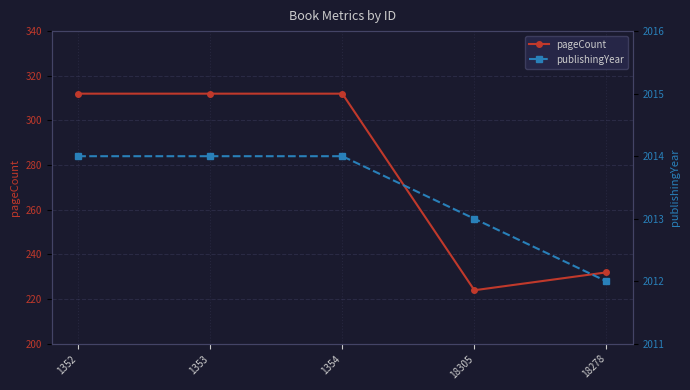

At which label does publishingYear reach its peak?

1352